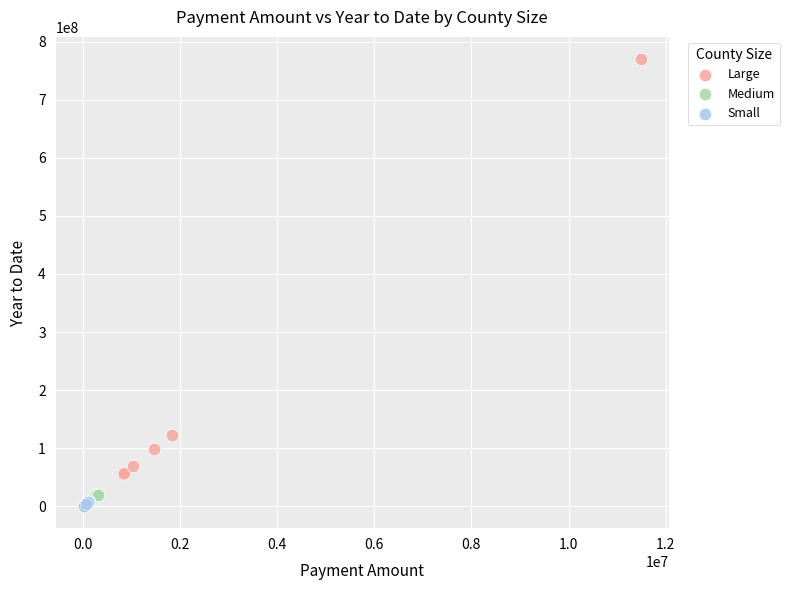

Which series has the largest Y range (max minus min)?

Large